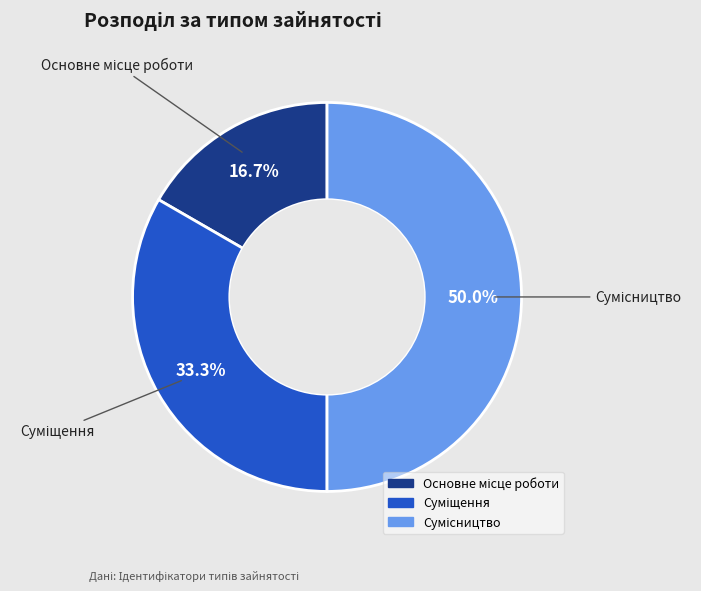

To the nearest percent, what percentage of the pie is Сумісництво?

50%